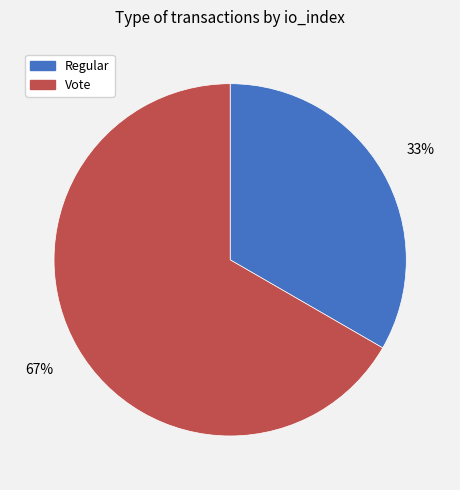

Rank the categories by value from lowest to highest.

Regular, Vote